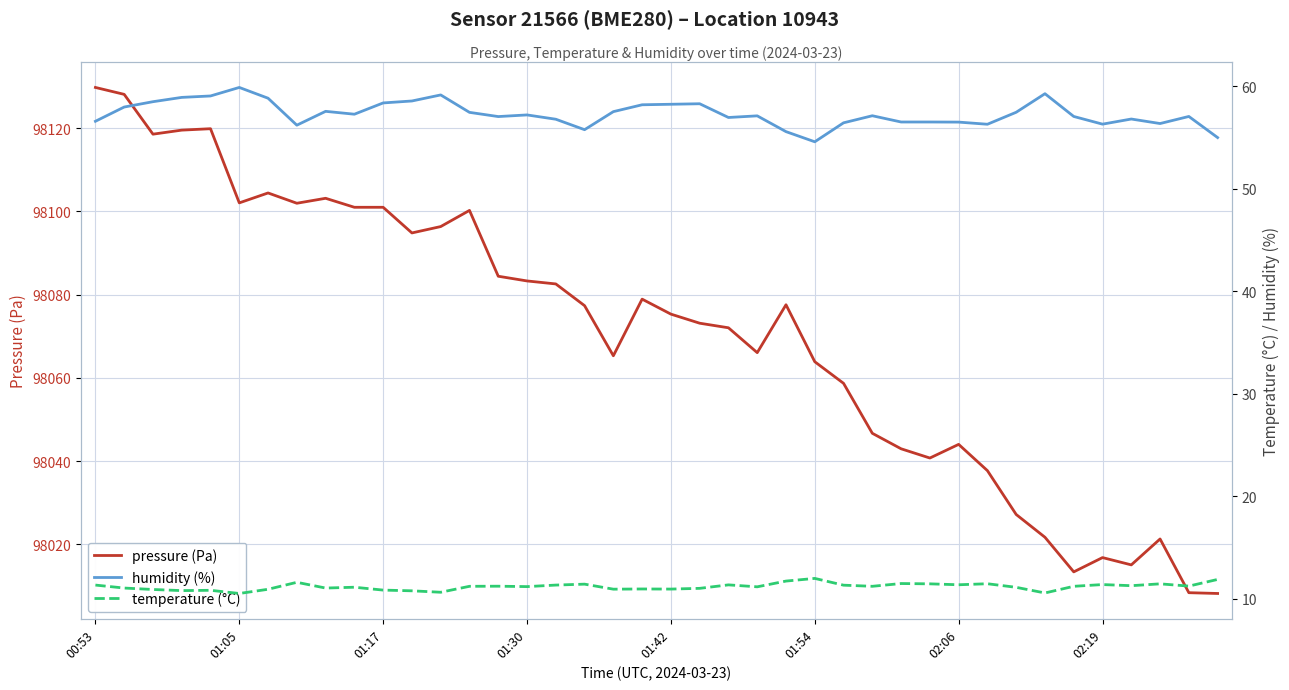

What is the maximum value for pressure (Pa)?

98129.8